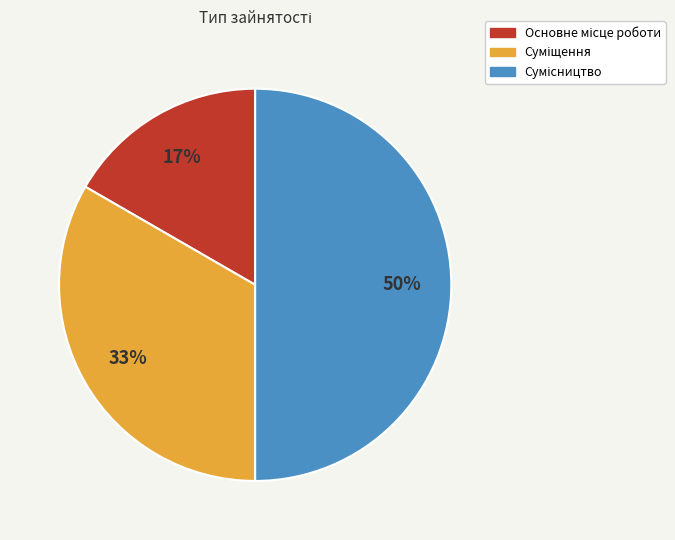

To the nearest percent, what is the average slice percentage?

33%